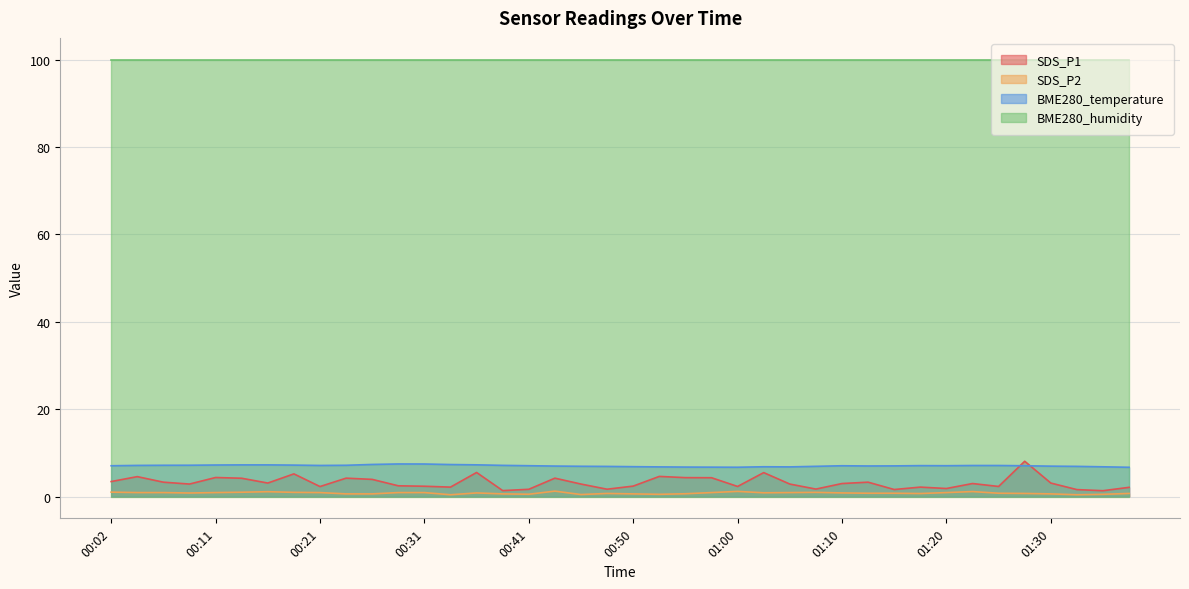

What is the minimum value for BME280_temperature?

6.7